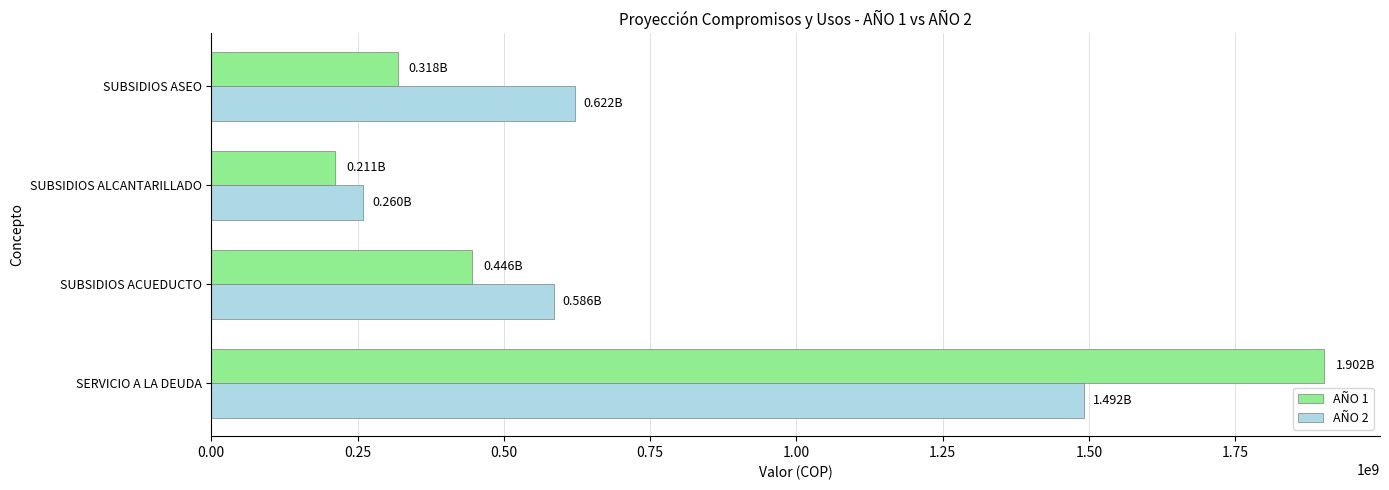

Is the value of AÑO 2 at SERVICIO A LA DEUDA greater than the value of AÑO 1 at SUBSIDIOS ASEO?

Yes